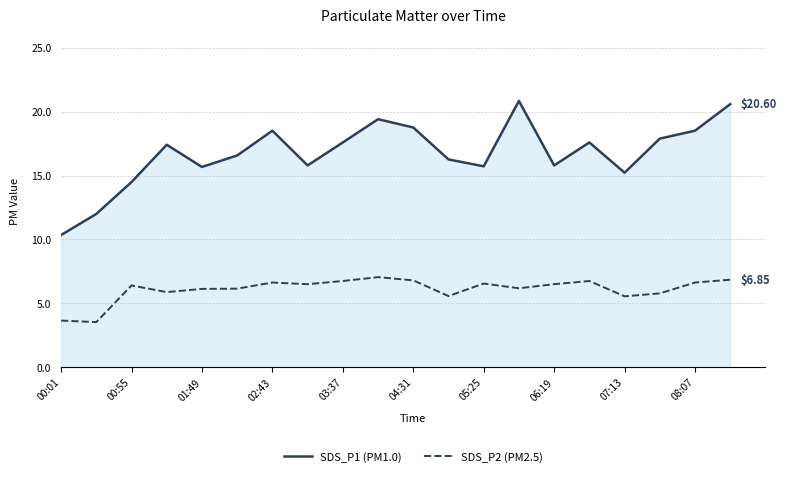

Rank the series by their average value, from highest to lowest.

SDS_P1 (PM1.0), SDS_P2 (PM2.5)